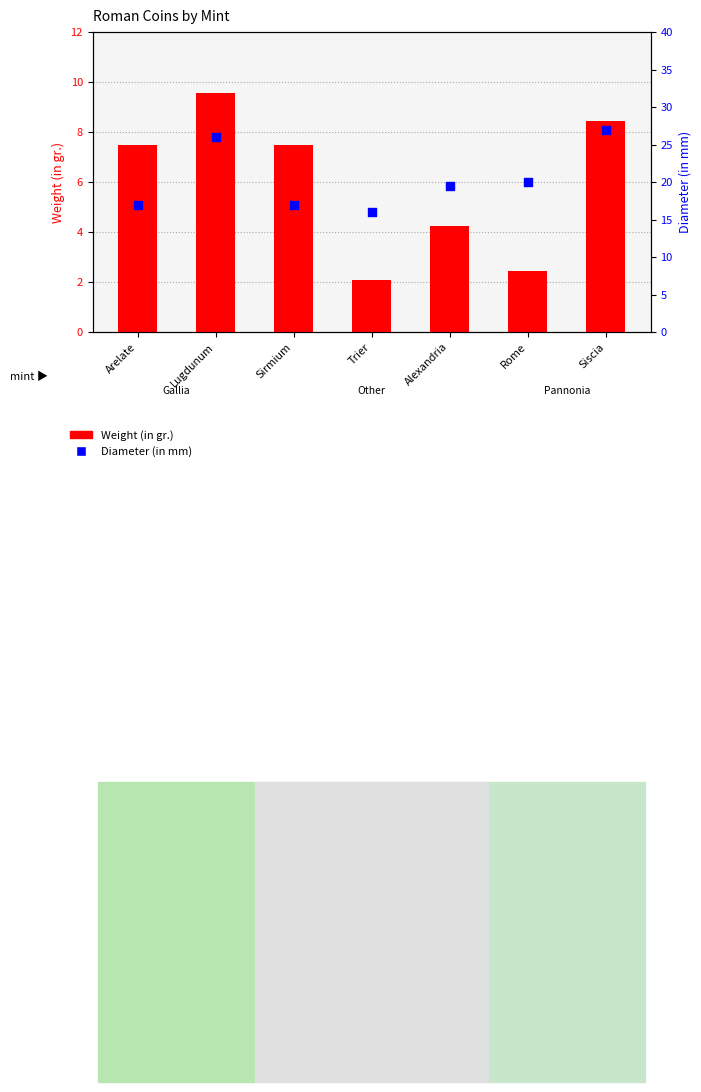

What are all the series names shown in the legend?

Weight (in gr.), Diameter (in mm)